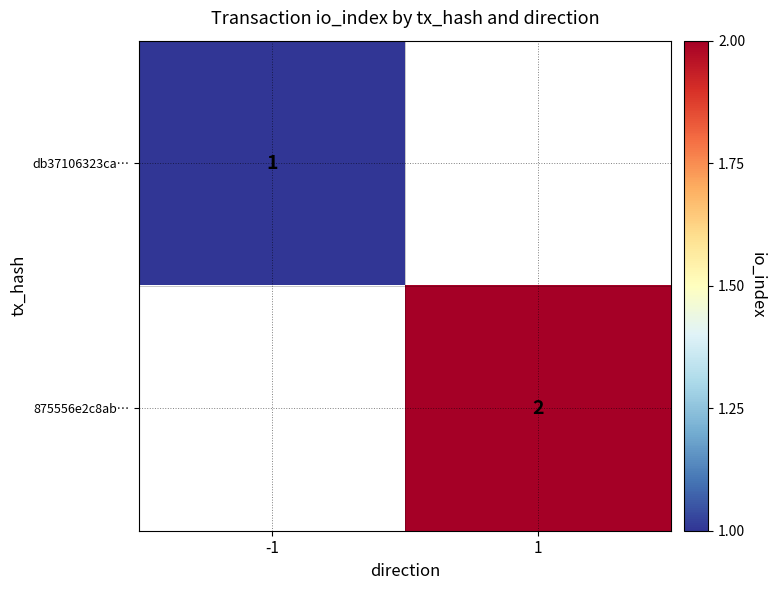

At how many categories does at least one series exceed 1?

1